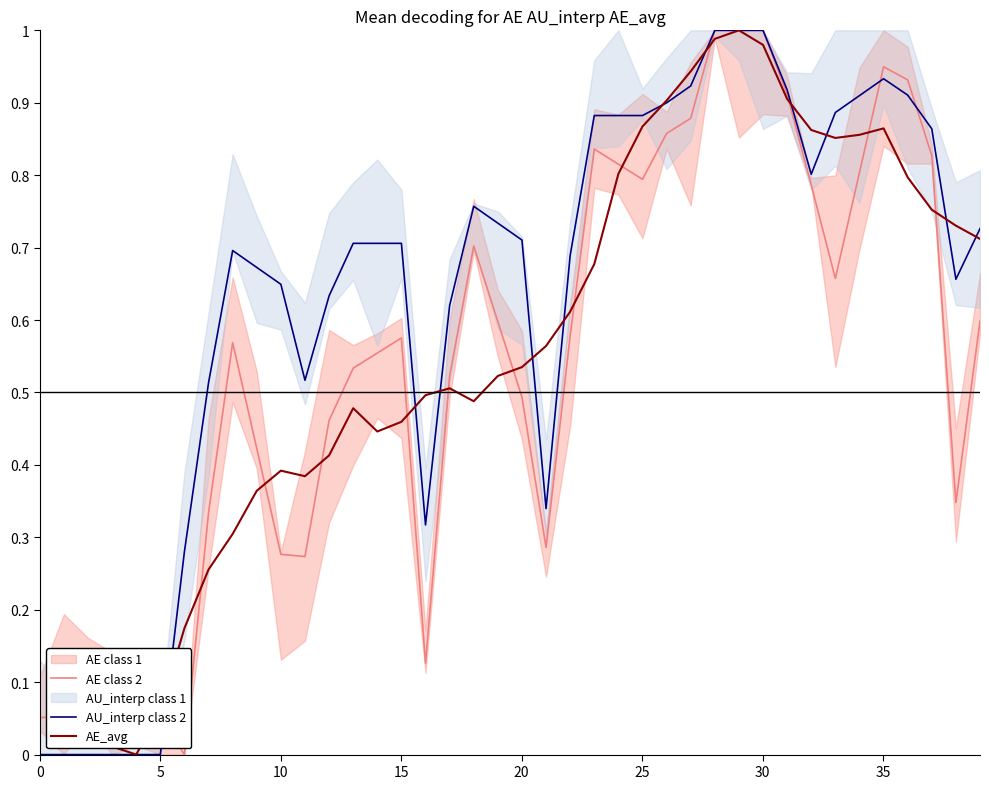

What is the highest value of the AE class 2 series?

1.0